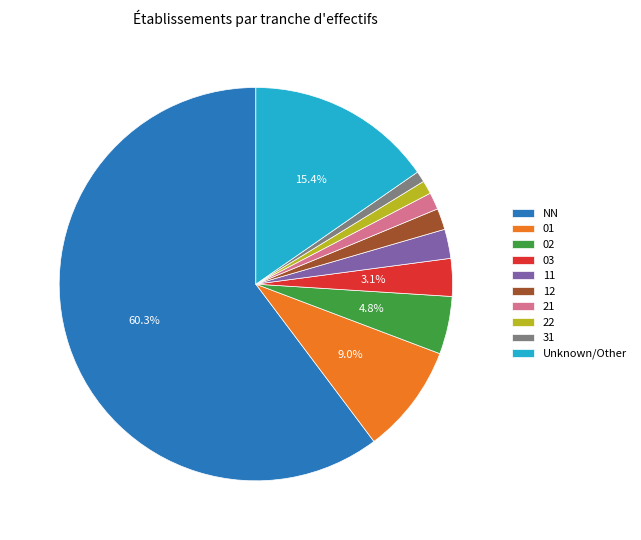

Which slice is the largest?

NN